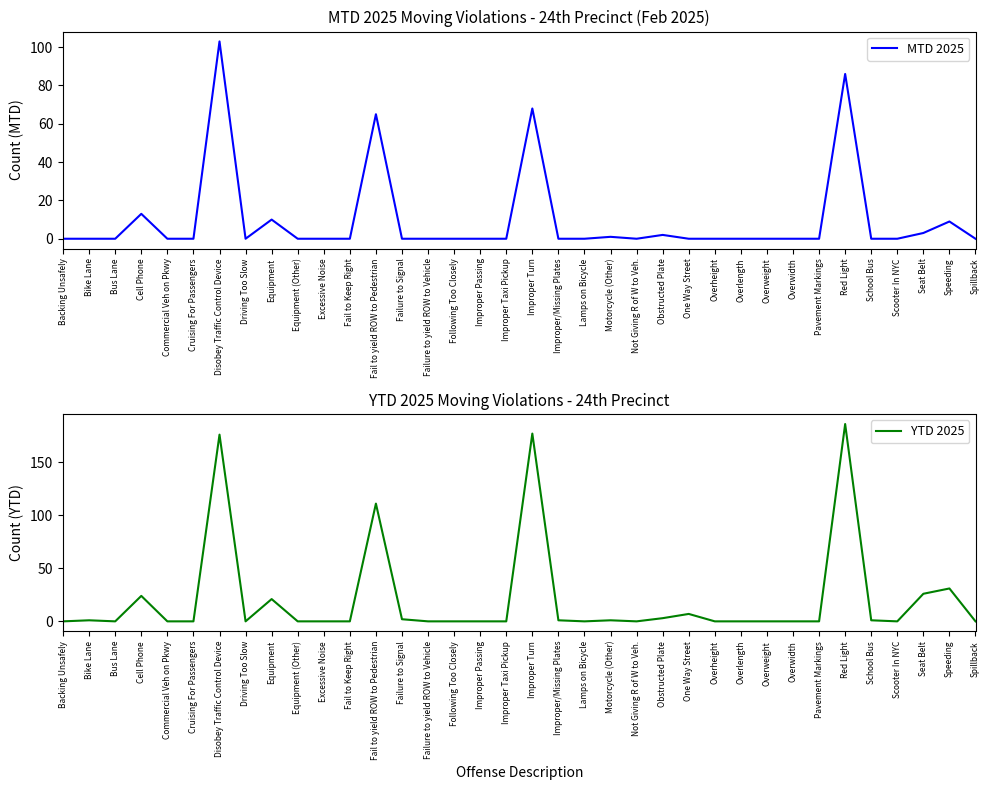

What is the sum of all YTD 2025 values?

768